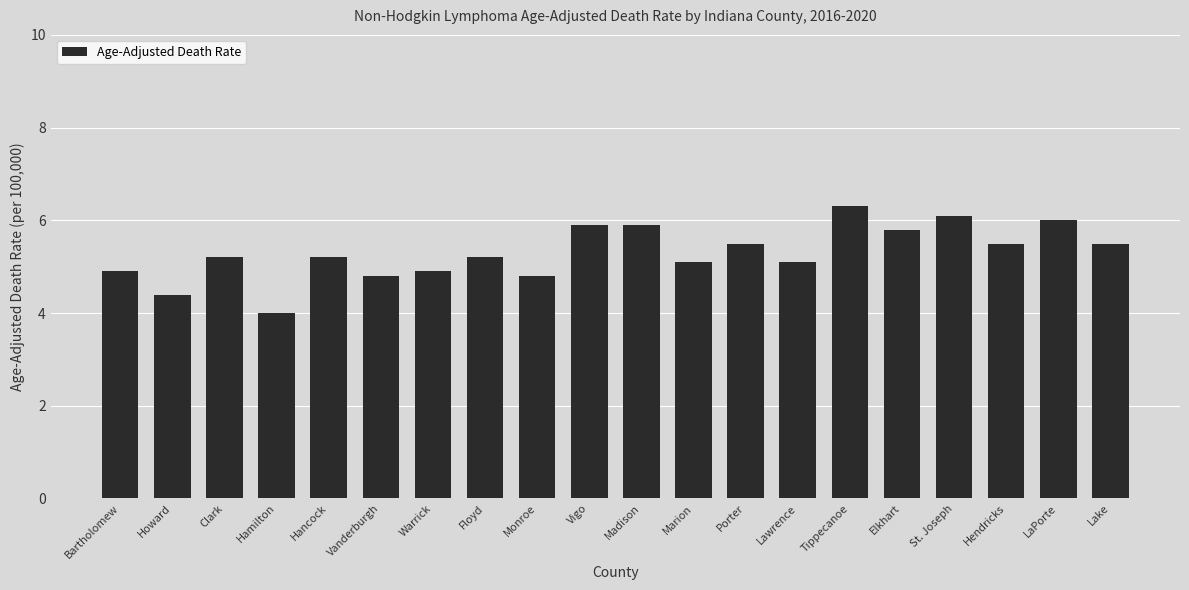

Is it true that the value at Hendricks is 2.5?

False